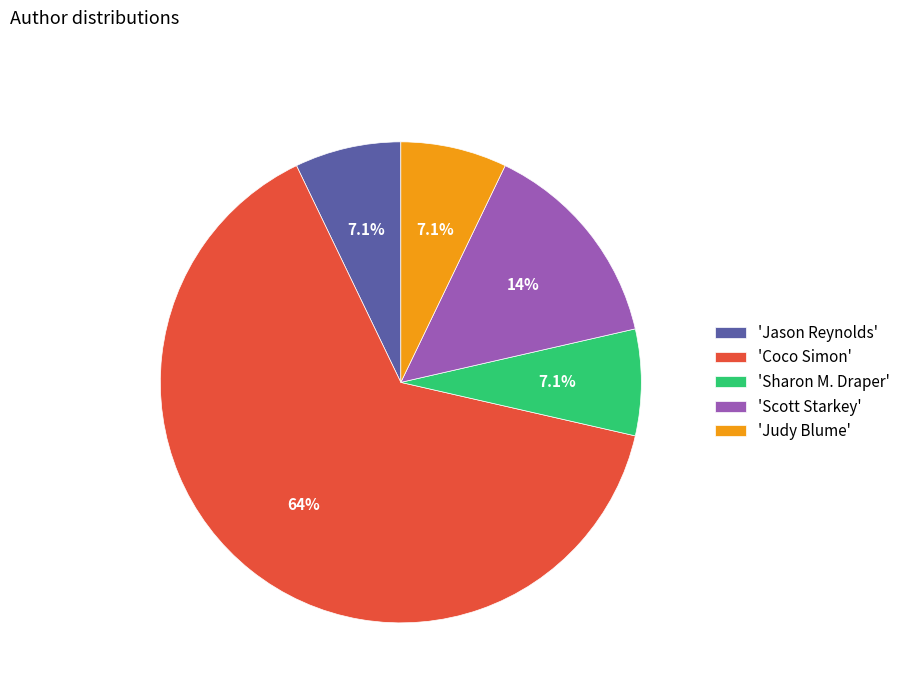

What is the majority slice?

'Coco Simon'